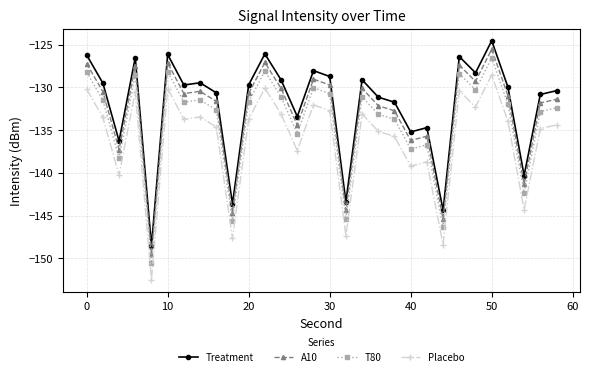

True or false: Placebo and T80 cross at least once.

False